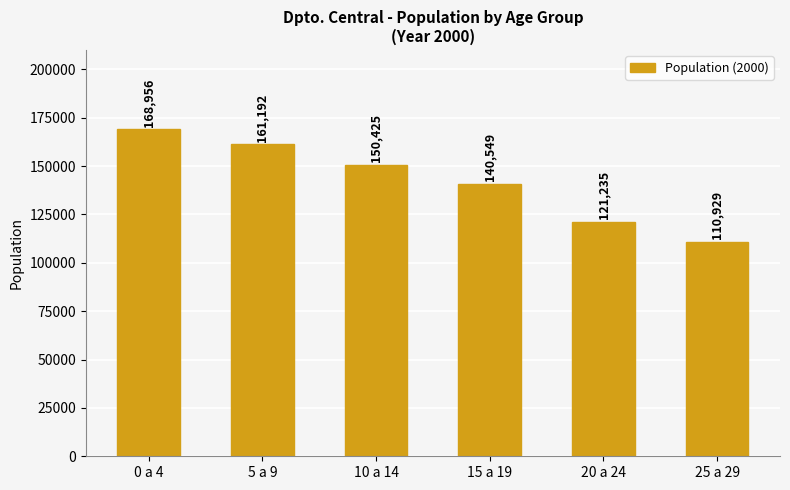

Are the bars horizontal?

No